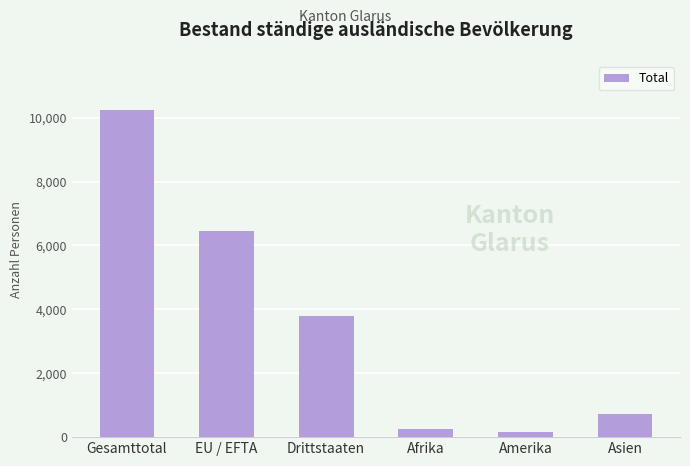

The chart shows a value of 6439 at EU / EFTA. True or false?

True